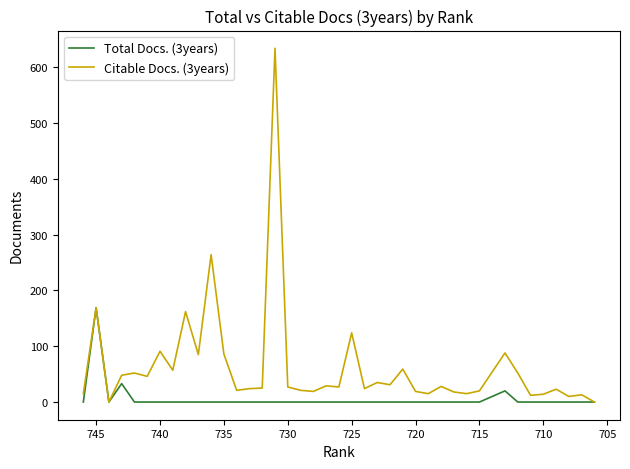

How many interior local peaks does the Total Docs. (3years) series have?

3